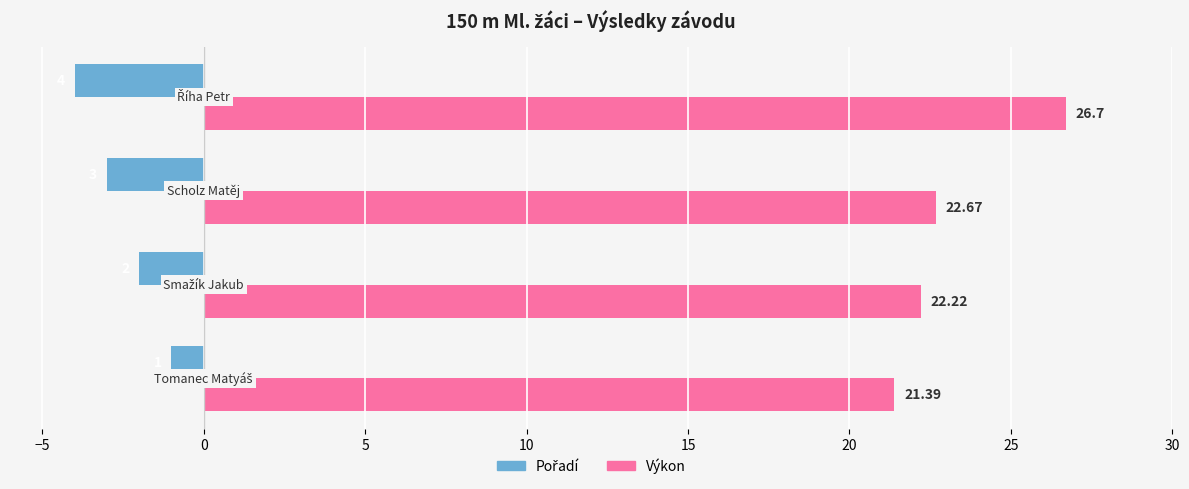

What is the average value of the Výkon series?

23.2